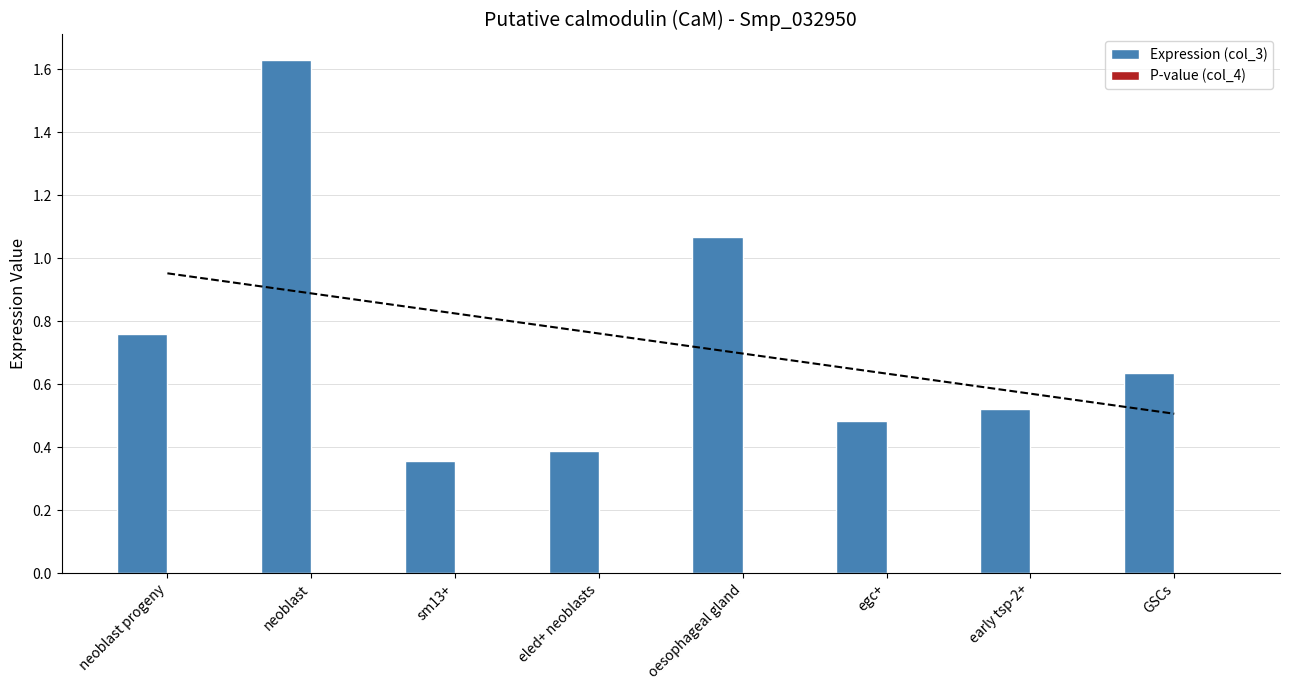

What is the label of the 7th bar from the right?

neoblast